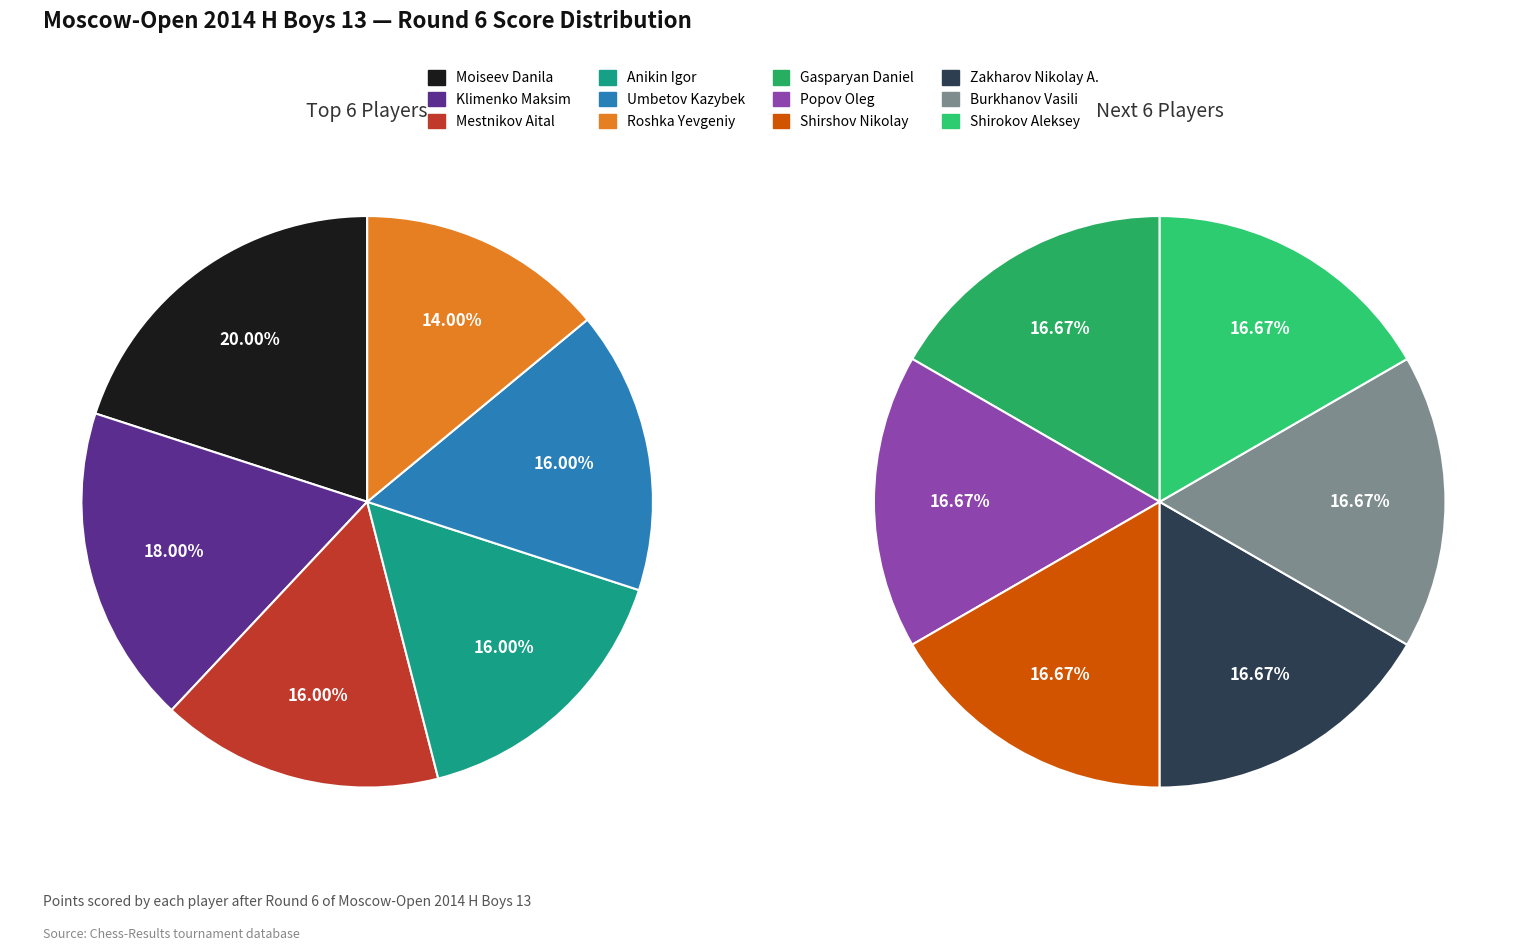

Does Zakharov Nikolay A. represent more than half of the total?

No